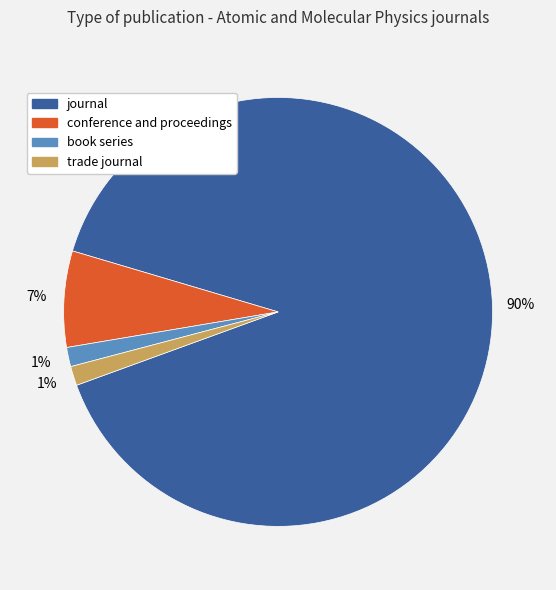

Which slice represents more than half of the pie?

journal